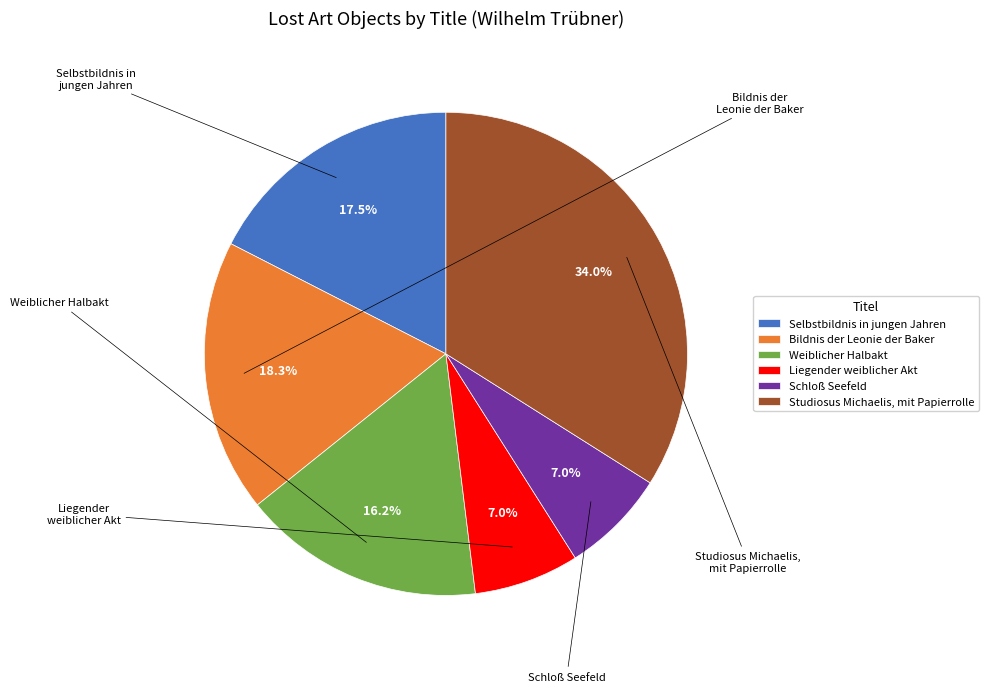

To the nearest percent, what is the combined percentage of Bildnis der Leonie der Baker and Weiblicher Halbakt?

34%